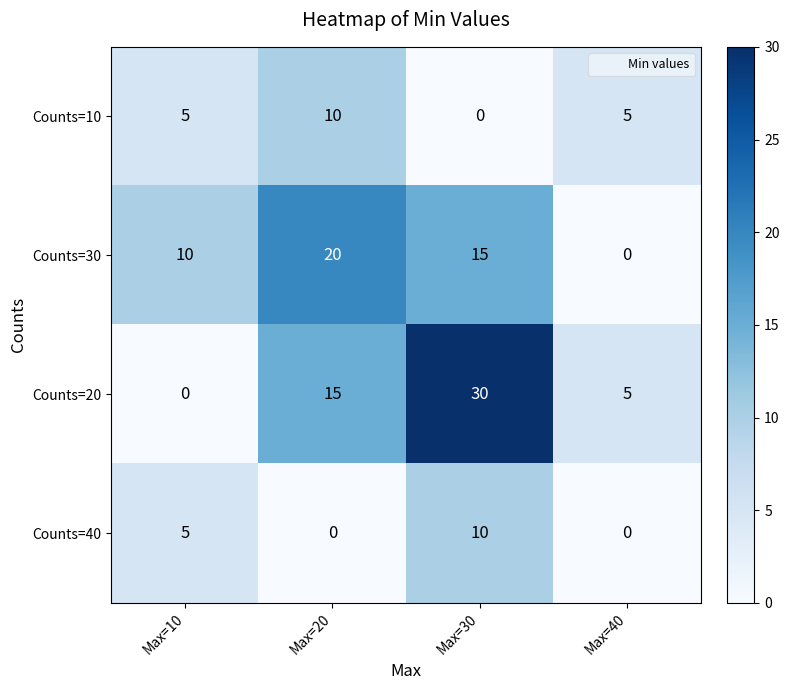

Which series has the largest total across all categories?

Counts=20